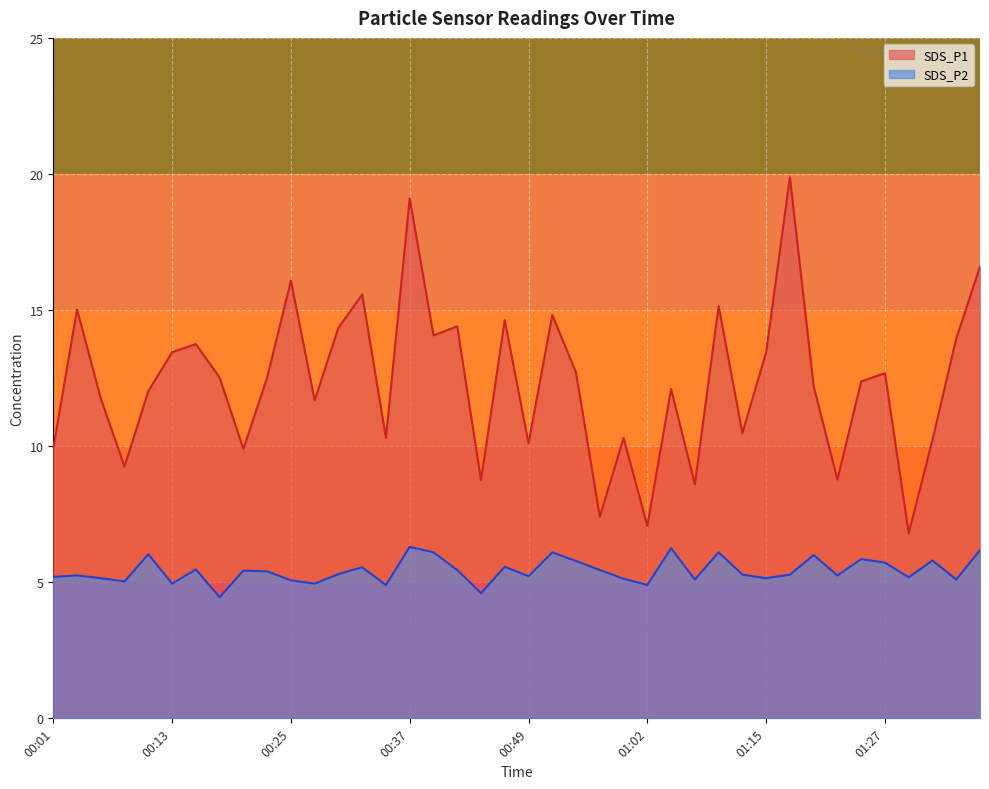

What is the sum of all SDS_P2 values?

217.0